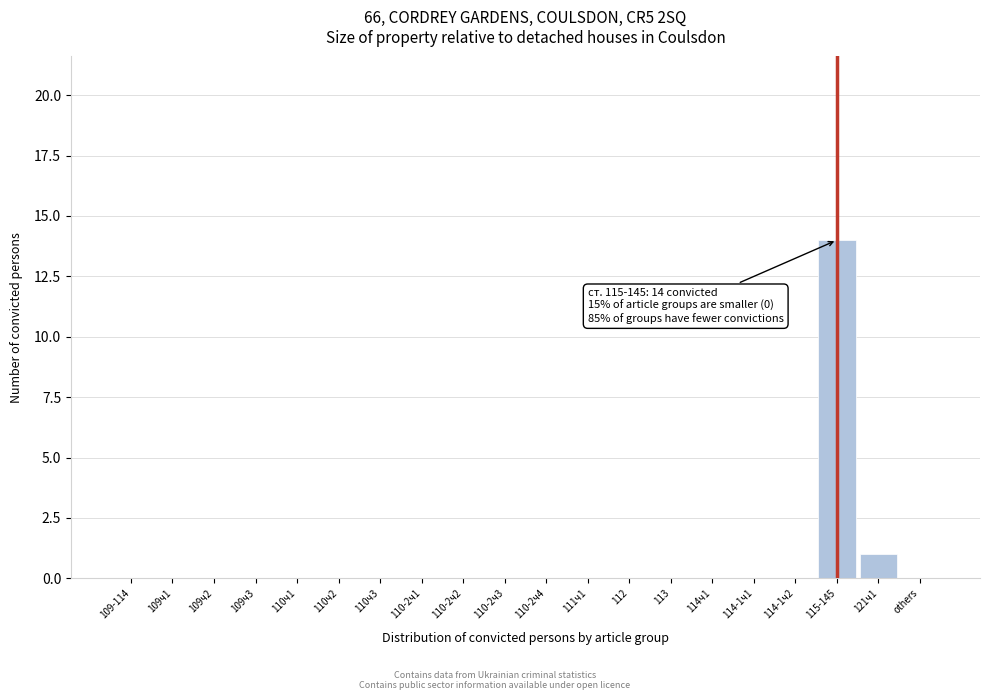

Reading right to left, extract all data points from this chart.

others=0	121ч1=1	115-145=14	114-1ч2=0	114-1ч1=0	114ч1=0	113=0	112=0	111ч1=0	110-2ч4=0	110-2ч3=0	110-2ч2=0	110-2ч1=0	110ч3=0	110ч2=0	110ч1=0	109ч3=0	109ч2=0	109ч1=0	109-114=0